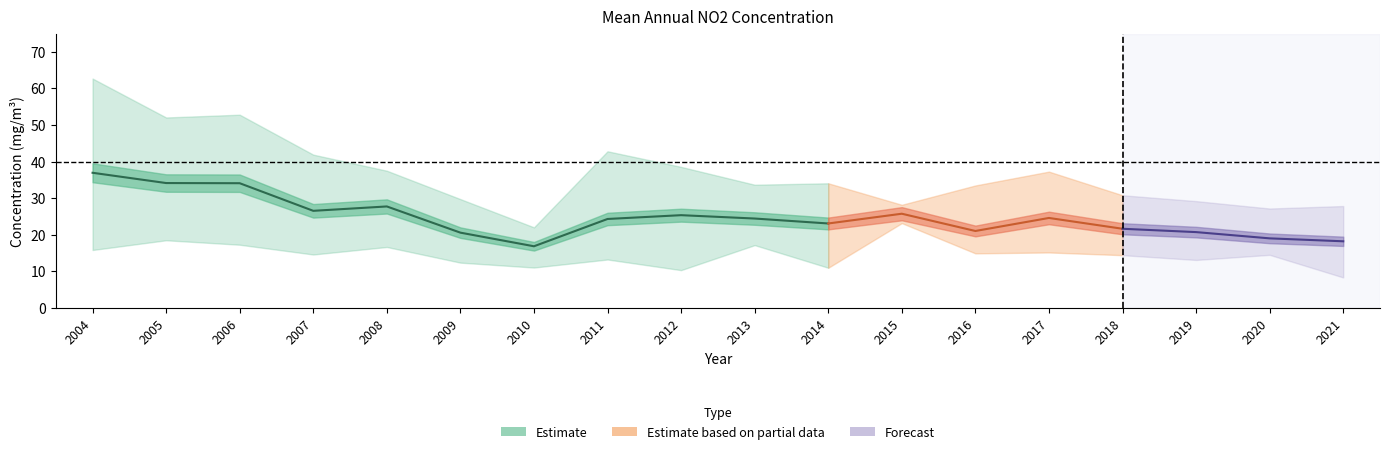

Reading right to left, what are all the values shown in this chart?

average: 2021=18.2	2020=19.0	2019=20.7	2018=21.6	2017=24.6	2016=21.0	2015=25.7	2014=23.1	2013=24.4	2012=25.3	2011=24.3	2010=16.8	2009=20.5	2008=27.7	2007=26.5	2006=34.1	2005=34.1	2004=36.9
10 percentile: 2021=8.3	2020=14.5	2019=13.1	2018=14.4	2017=15.1	2016=14.9	2015=23.2	2014=10.9	2013=17.1	2012=10.3	2011=13.2	2010=11.0	2009=12.3	2008=16.6	2007=14.6	2006=17.2	2005=18.5	2004=15.8
90 percentile: 2021=27.8	2020=27.1	2019=29.2	2018=30.8	2017=37.2	2016=33.5	2015=28.2	2014=34.0	2013=33.7	2012=38.5	2011=42.8	2010=22.0	2009=29.7	2008=37.5	2007=41.9	2006=52.8	2005=52.0	2004=62.7
LV: 2021=40.0	2020=40.0	2019=40.0	2018=40.0	2017=40.0	2016=40.0	2015=40.0	2014=40.0	2013=40.0	2012=40.0	2011=40.0	2010=40.0	2009=40.0	2008=40.0	2007=40.0	2006=40.0	2005=40.0	2004=40.0